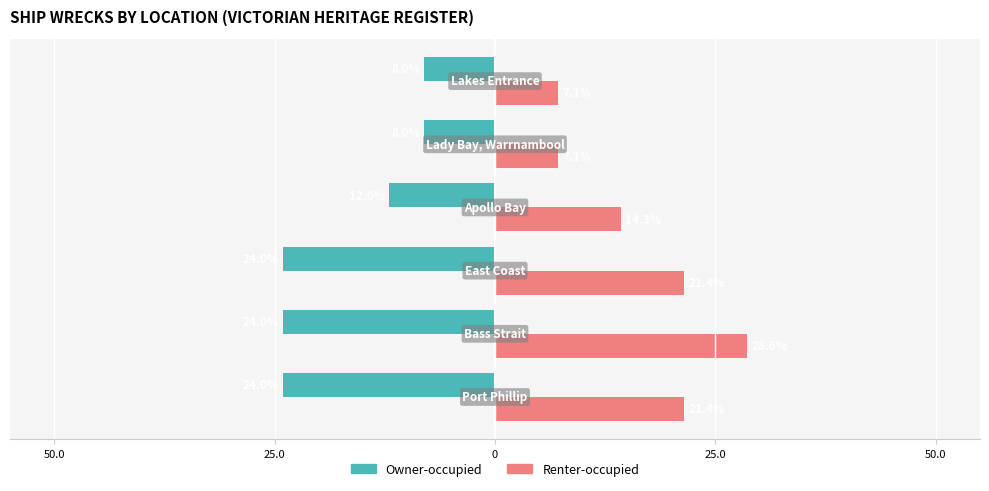

What are all the series names shown in the legend?

Owner-occupied, Renter-occupied